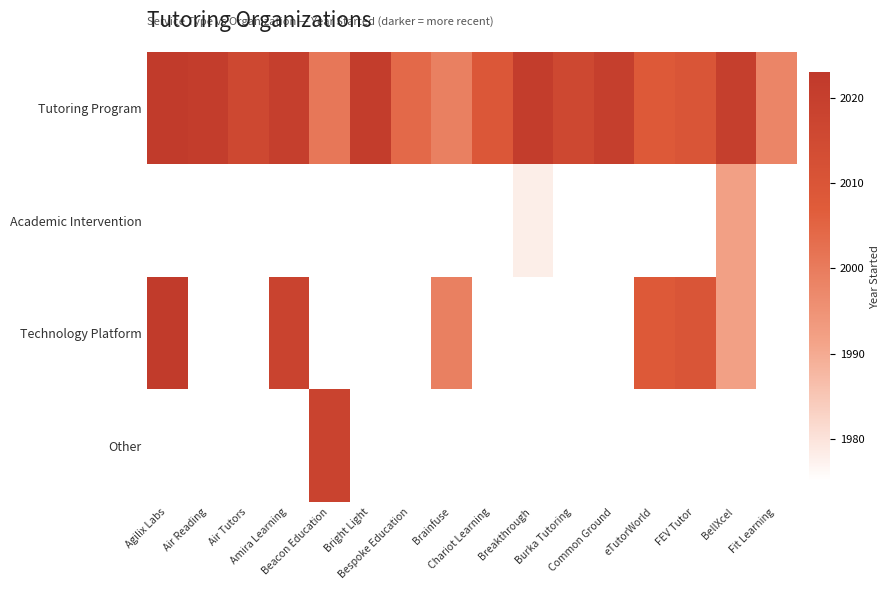

Count the number of categories in the chart.

16